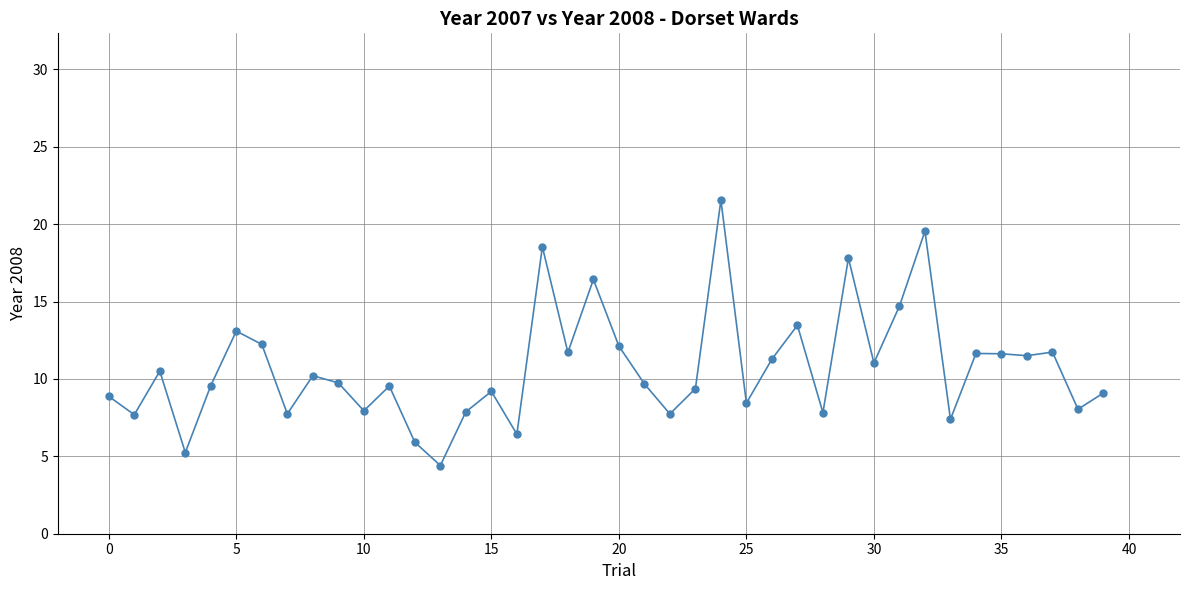

What is the average value?

10.7